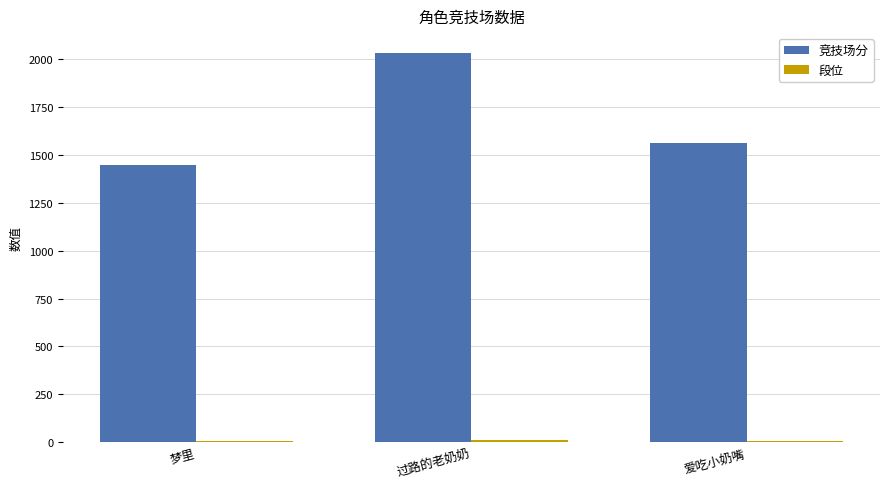

Which series changed the most between 梦里 and 过路的老奶奶?

竞技场分